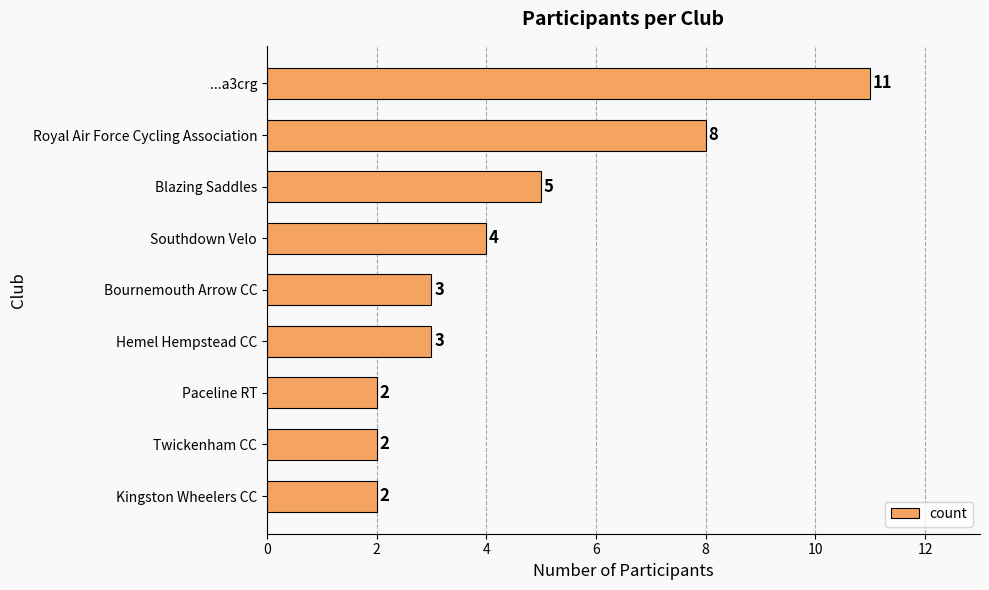

Reading bottom to top, what are all the values shown in this chart?

Kingston Wheelers CC=2	Twickenham CC=2	Paceline RT=2	Hemel Hempstead CC=3	Bournemouth Arrow CC=3	Southdown Velo=4	Blazing Saddles=5	Royal Air Force Cycling Association=8	...a3crg=11